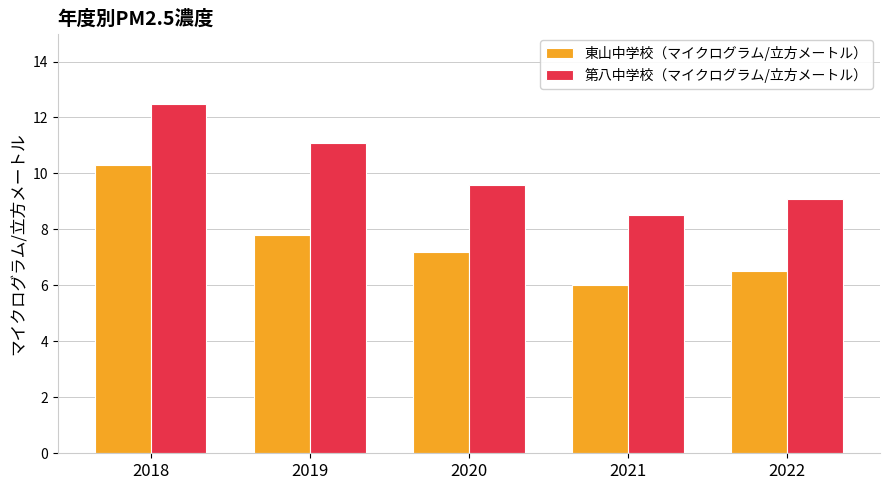

The 東山中学校（マイクログラム/立方メートル） series shows 10.3 at 2018. True or false?

True